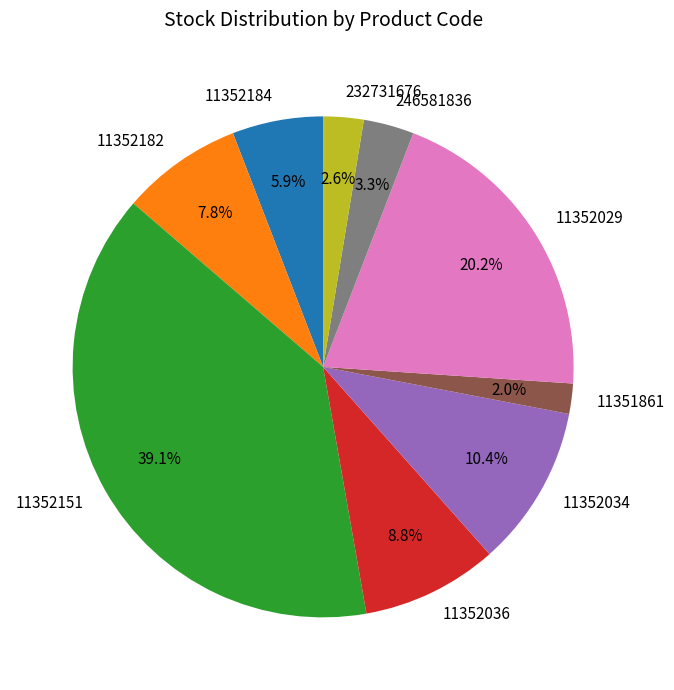

To the nearest percent, what is the combined percentage of 11352184 and 11351861?

8%